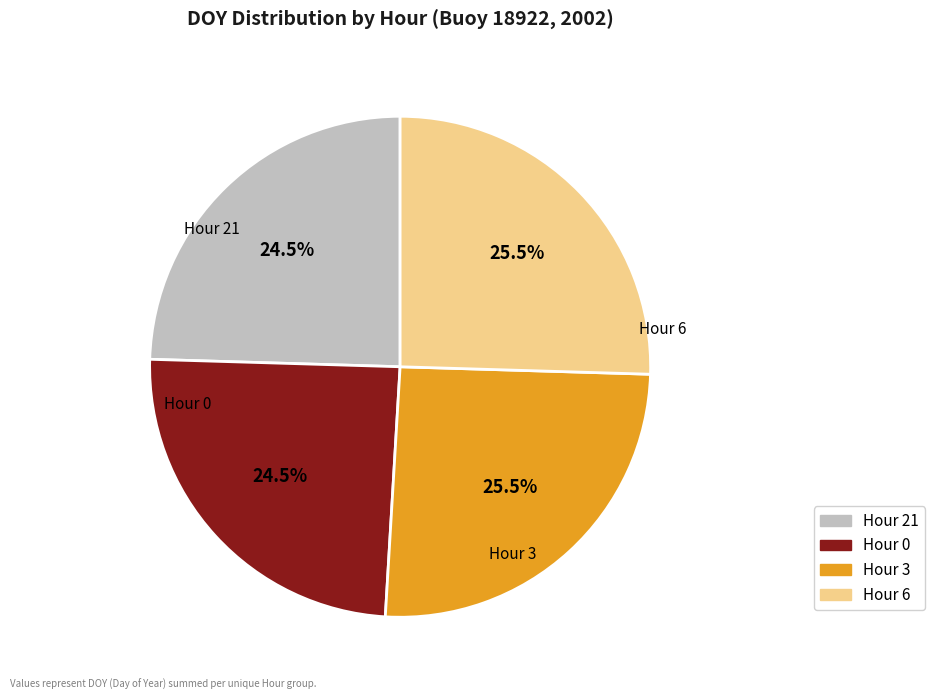

Does Hour 21 account for over 50% of the chart?

No